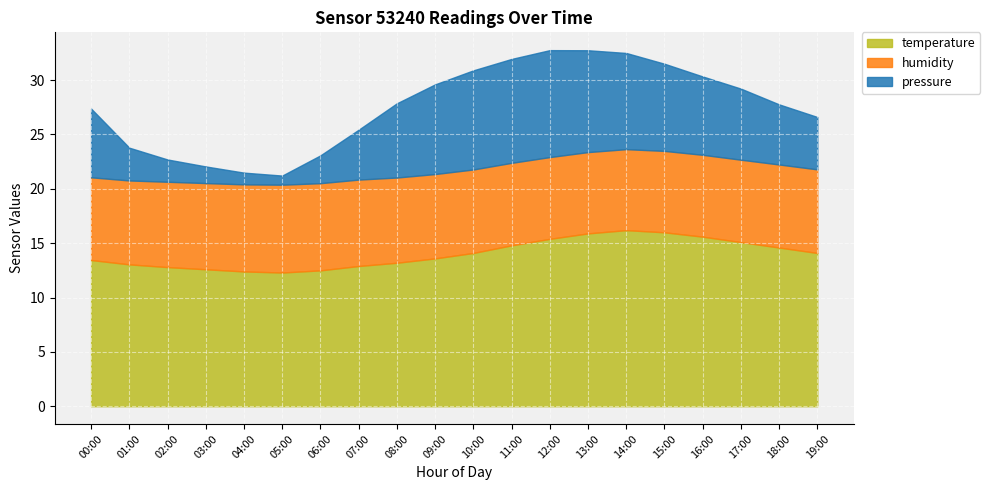

What is the total value across all series at 02:00?

22.7